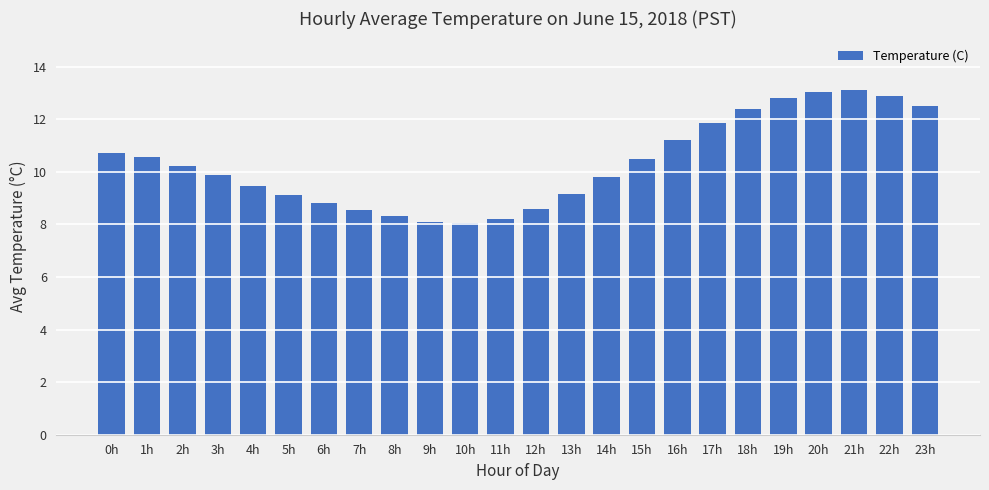

What is the maximum value shown in the chart?

13.1